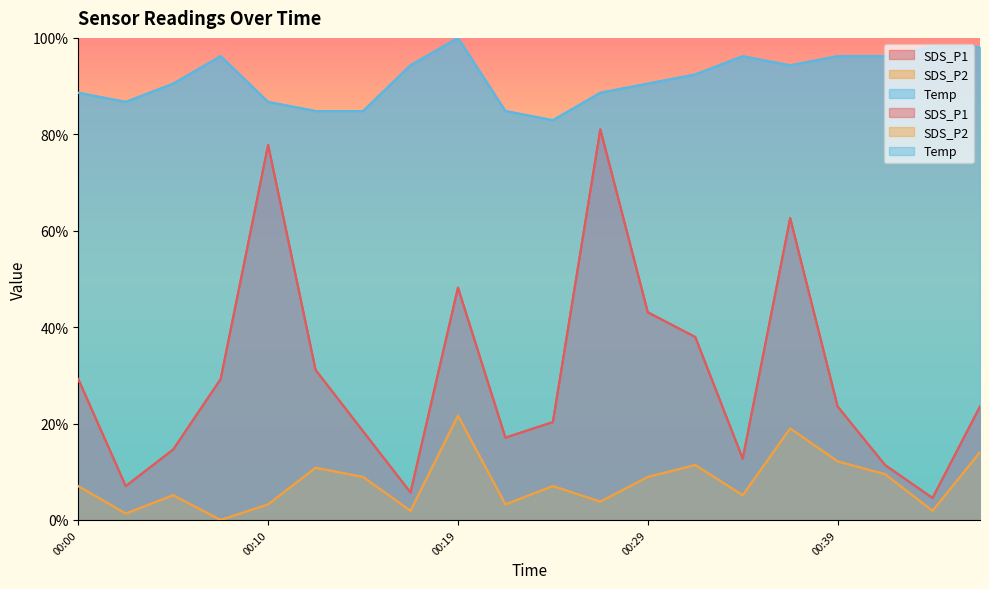

At which label is SDS_P2 closest to 10?

00:41